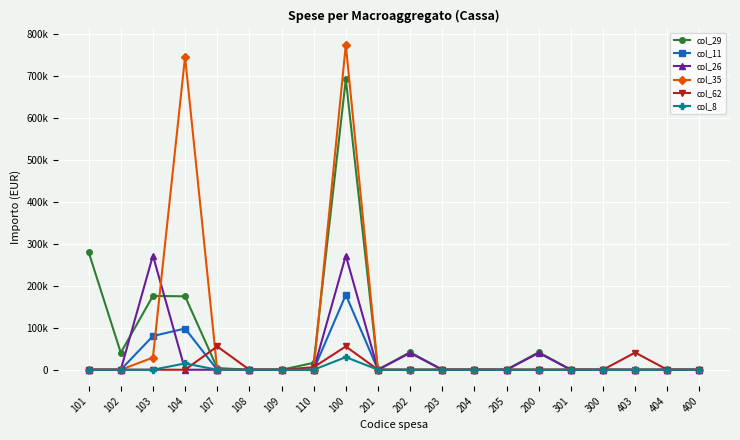

Where do col_11 and col_62 first cross each other?

104 and 107